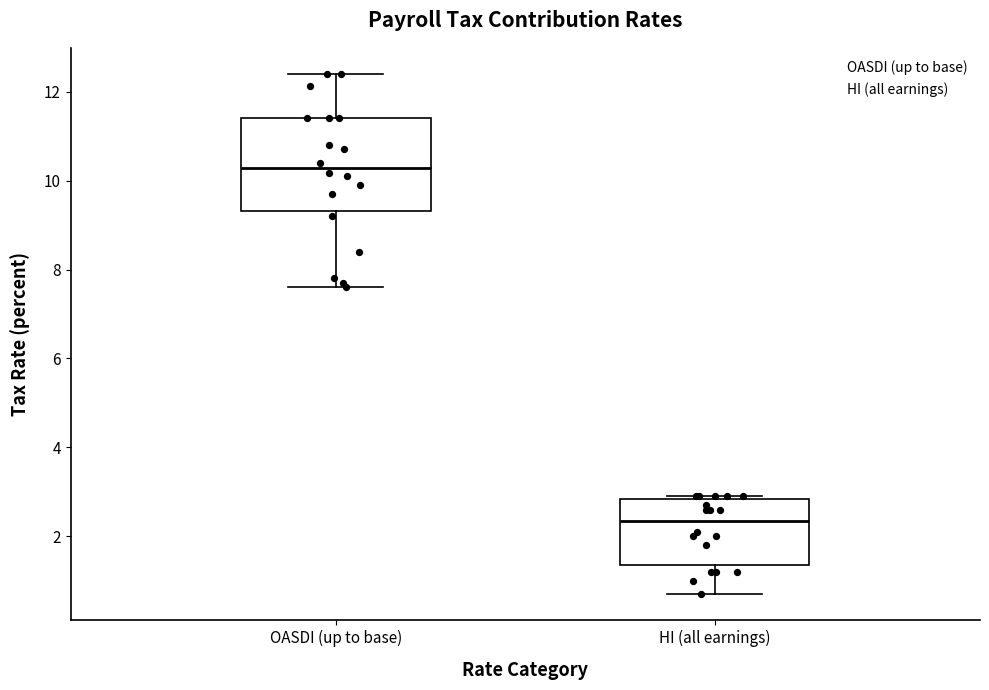

Which box is the tallest, from its lower edge to its upper edge?

OASDI (up to base)